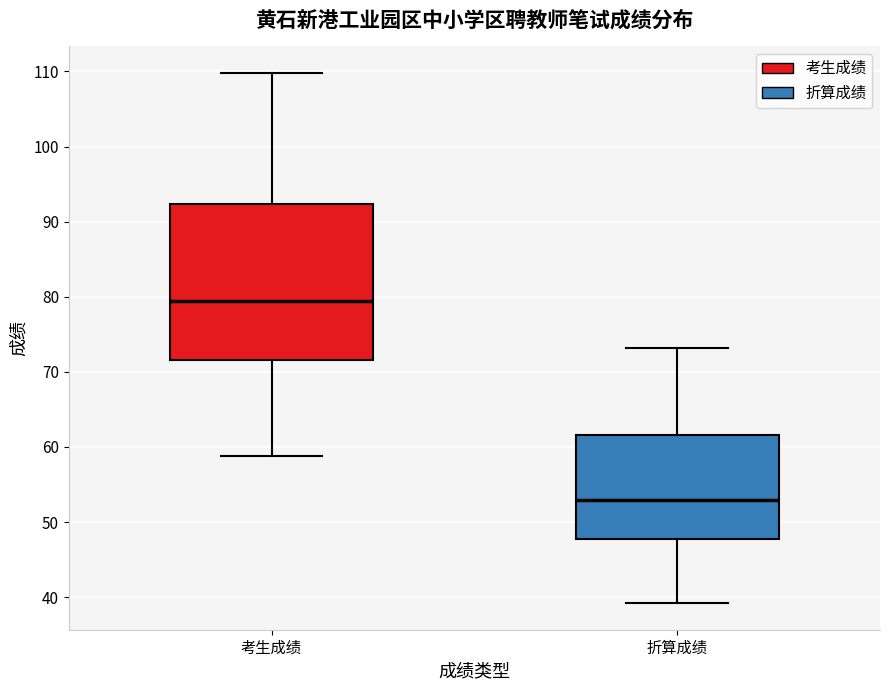

Reading left to right, transcribe this box plot: for each box, give where its median line is, the range the box spans, and where its two whiskers end, as read against the y-axis. The values are not printed on the chart, so give them approximately, as read against the axis.

考生成绩: median 79, box 72 to 92, whiskers 59 to 110
折算成绩: median 53, box 48 to 62, whiskers 39 to 73